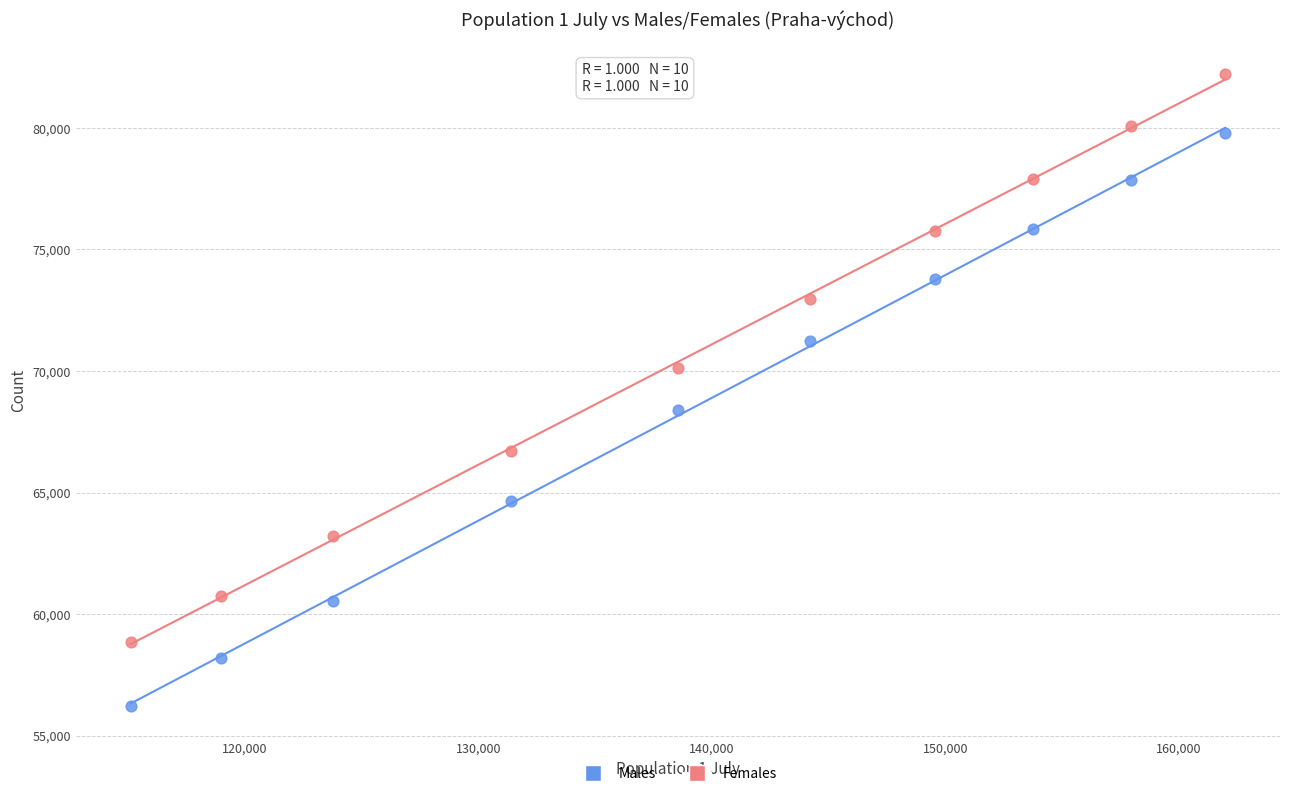

Across all data points, what is the range of X values (max minus min)?

46893